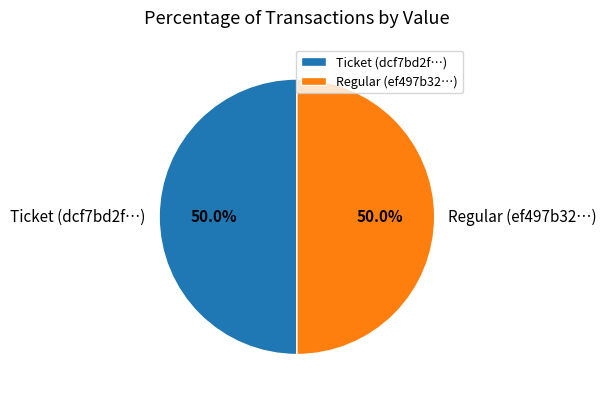

Is the sum of Ticket (dcf7bd2f…) and Regular (ef497b32…) greater than half?

Yes